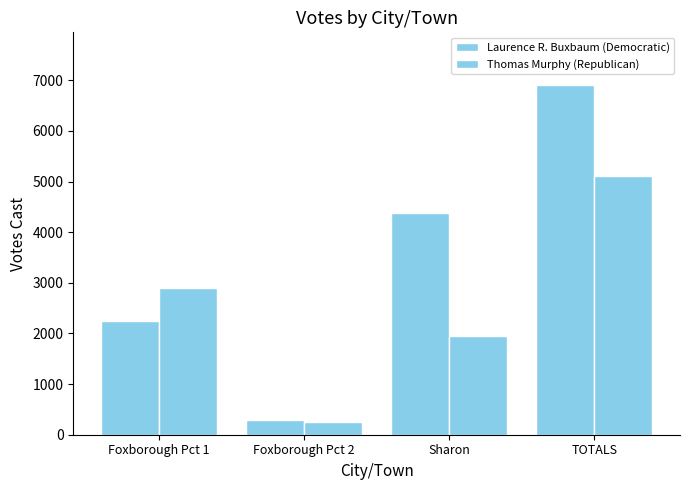

What is the difference between the second highest and second lowest values in the Thomas Murphy (Republican) series?

953